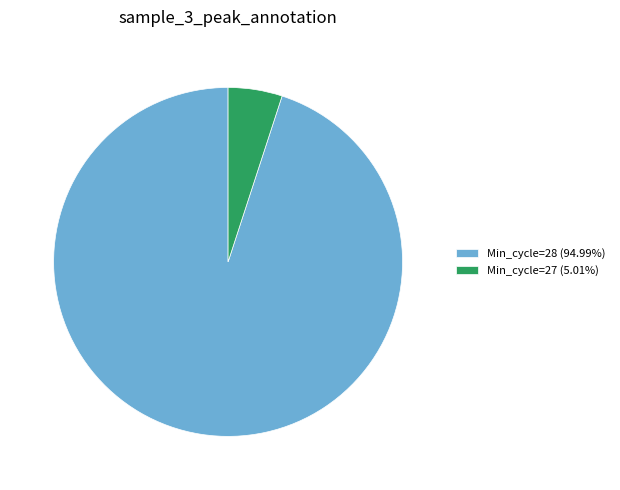

Is there any slice that represents more than half of the pie?

Yes